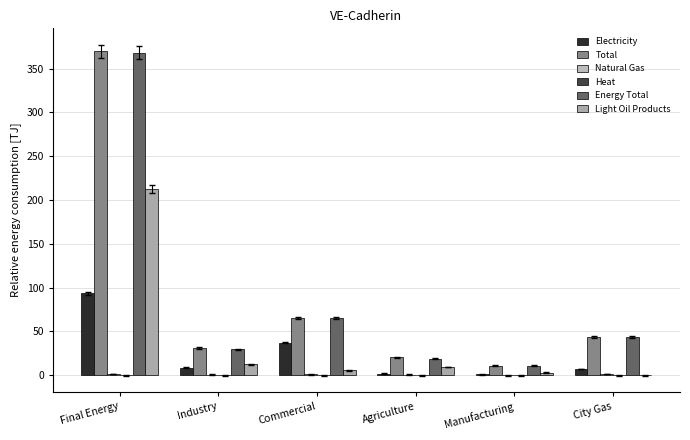

Between Final Energy and Manufacturing, which series saw the biggest shift?

Total